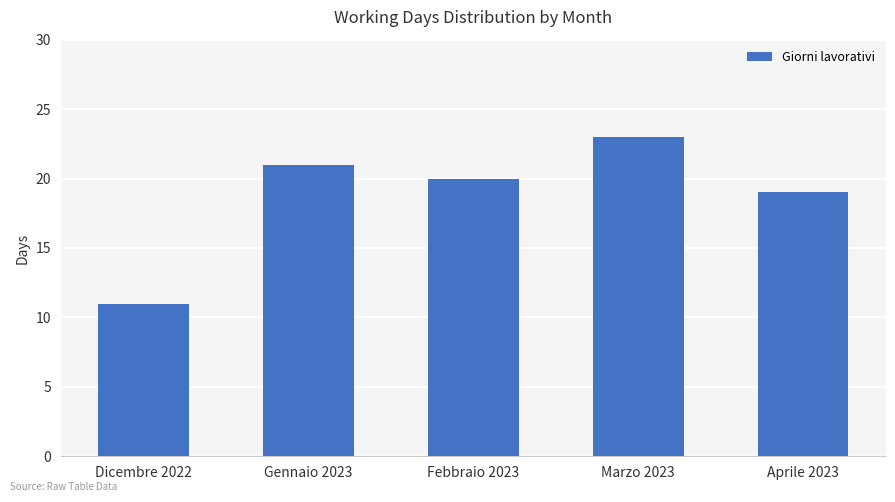

What is the label of the 4th bar from the right?

Gennaio 2023